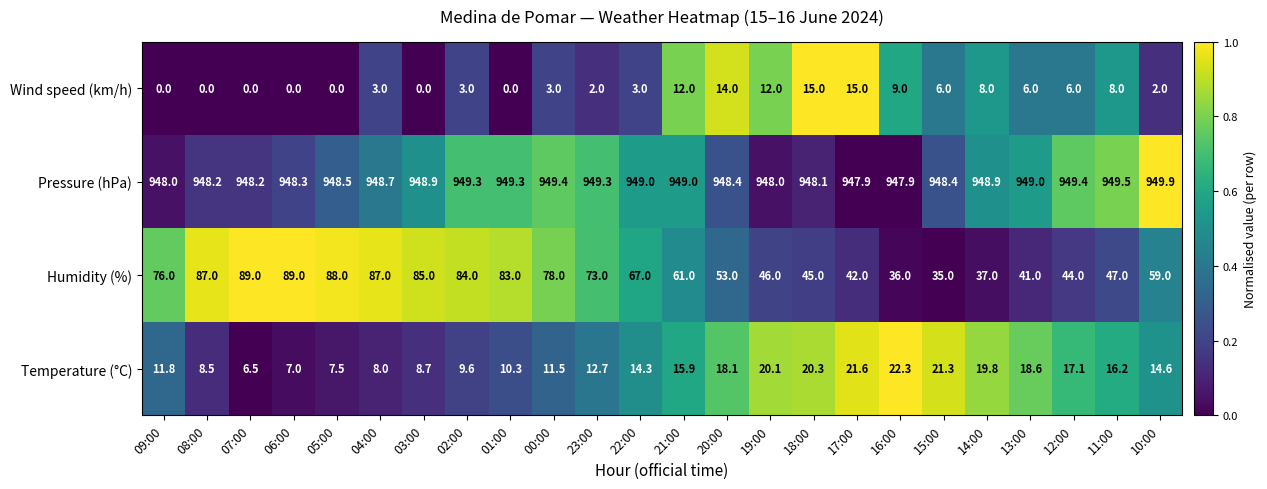

Read the Humidity (%) value at 14:00.

37.0